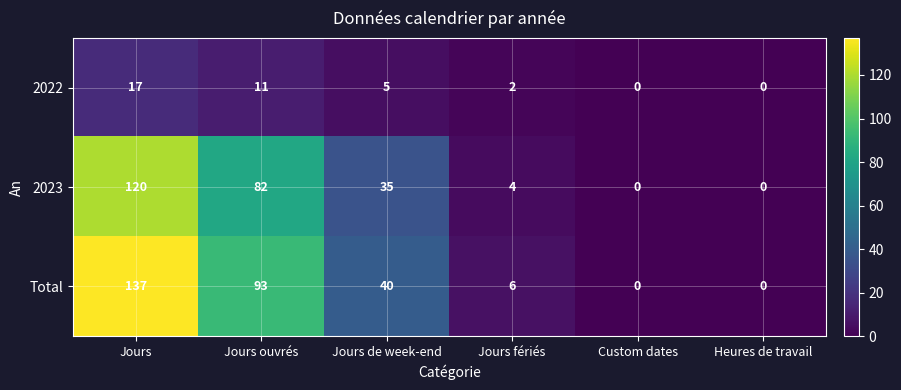

Reading right to left, transcribe all the data shown in this chart.

2022: 0	0	2	5	11	17
2023: 0	0	4	35	82	120
Total: 0	0	6	40	93	137